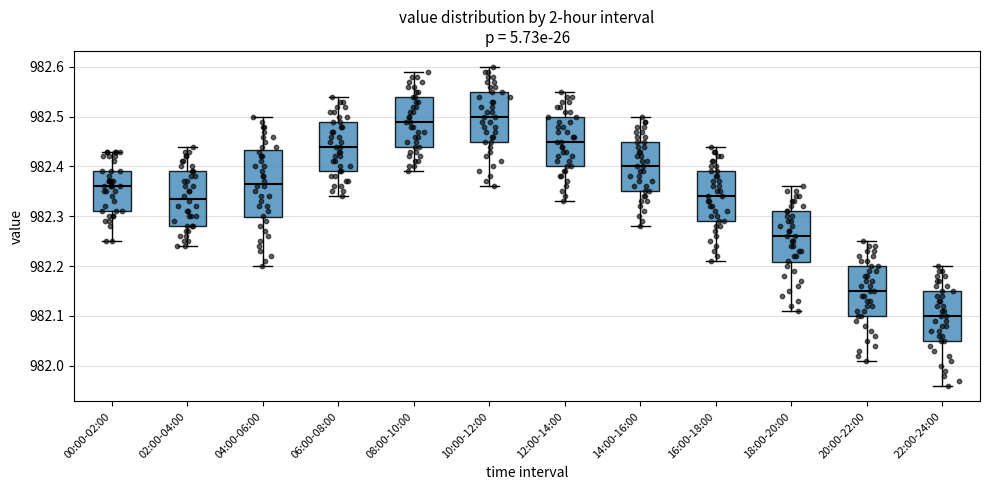

Reading left to right, read every box against the y-axis: the position of its median line, the range the box covers, and the ends of its whiskers. The values are not printed on the chart, so give them approximately, as read against the axis.

00:00-02:00: median 982.36, box 982.31 to 982.39, whiskers 982.25 to 982.43
02:00-04:00: median 982.34, box 982.28 to 982.39, whiskers 982.24 to 982.44
04:00-06:00: median 982.37, box 982.30 to 982.43, whiskers 982.20 to 982.50
06:00-08:00: median 982.44, box 982.39 to 982.49, whiskers 982.34 to 982.54
08:00-10:00: median 982.49, box 982.44 to 982.54, whiskers 982.39 to 982.59
10:00-12:00: median 982.50, box 982.45 to 982.55, whiskers 982.36 to 982.60
12:00-14:00: median 982.45, box 982.40 to 982.50, whiskers 982.33 to 982.55
14:00-16:00: median 982.40, box 982.35 to 982.45, whiskers 982.28 to 982.50
16:00-18:00: median 982.34, box 982.29 to 982.39, whiskers 982.21 to 982.44
18:00-20:00: median 982.26, box 982.21 to 982.31, whiskers 982.11 to 982.36
20:00-22:00: median 982.15, box 982.10 to 982.20, whiskers 982.01 to 982.25
22:00-24:00: median 982.10, box 982.05 to 982.15, whiskers 981.96 to 982.20